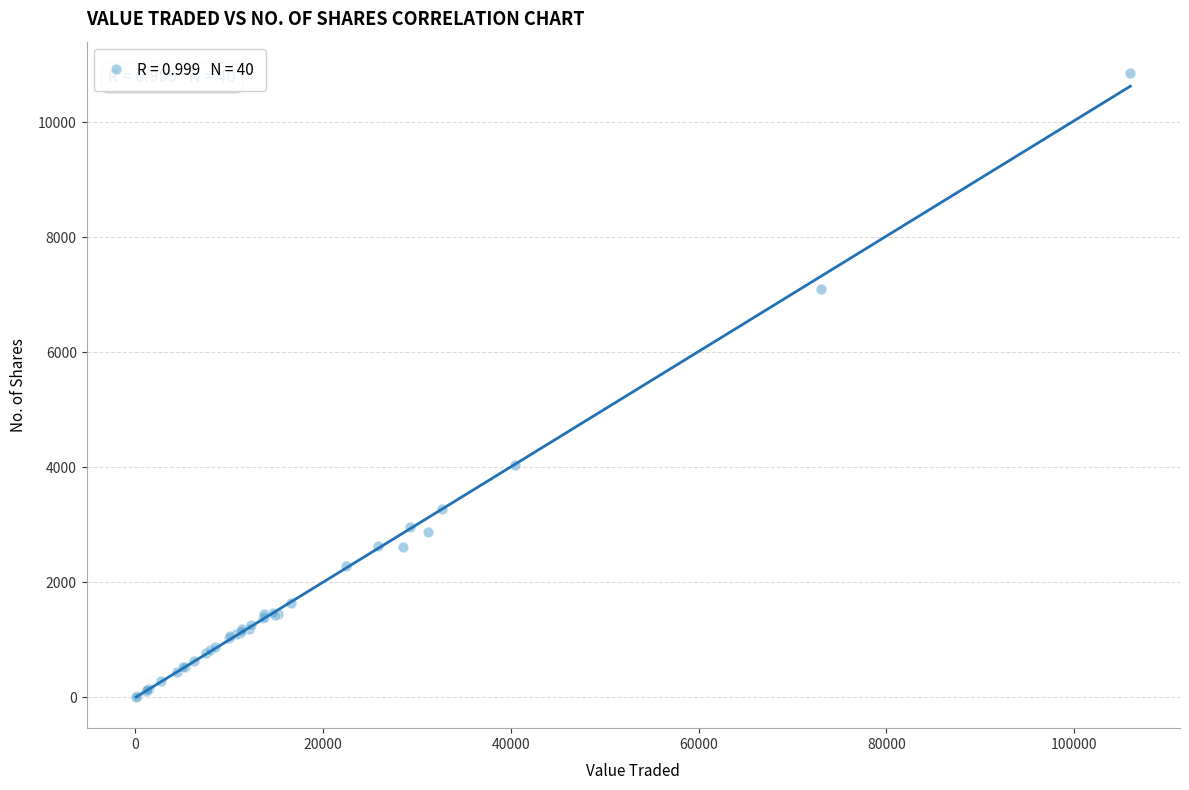

What Y value in the scatter plot is closest to 5437?

4041